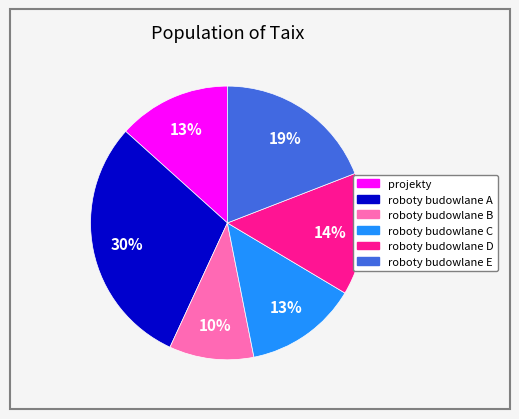

Which slice is the smallest?

roboty budowlane B